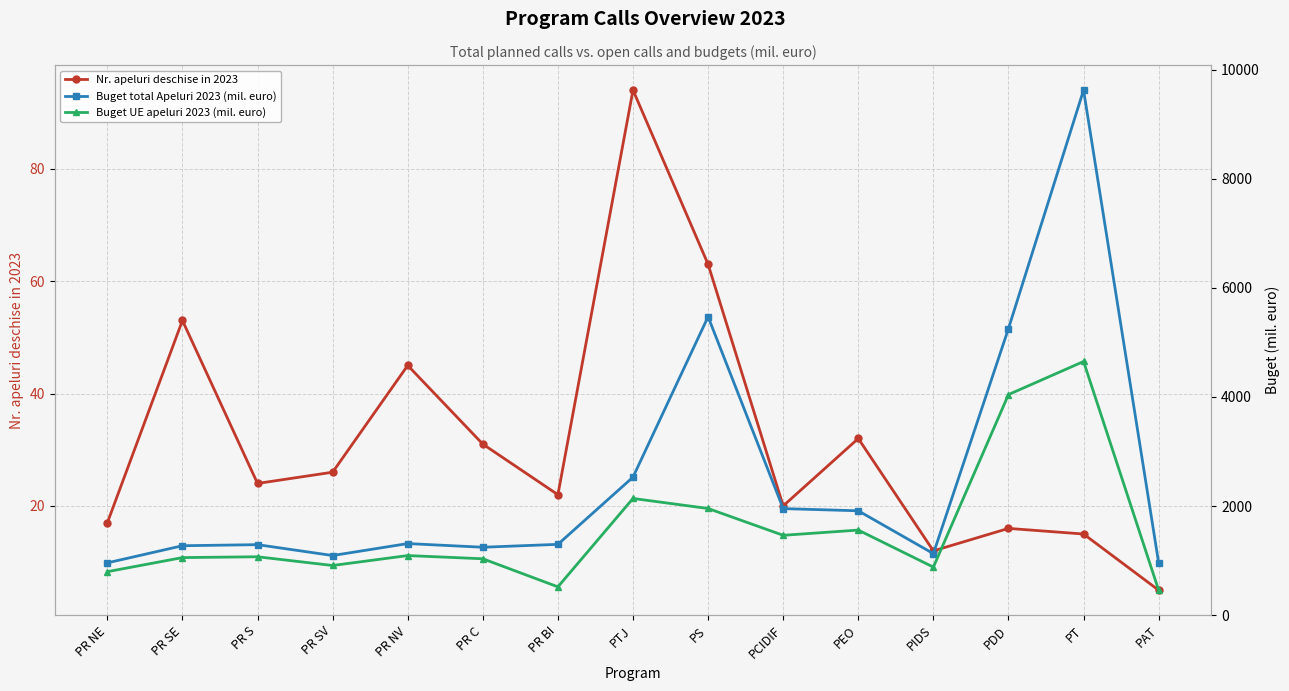

At which category is the sum across all series the highest?

PT